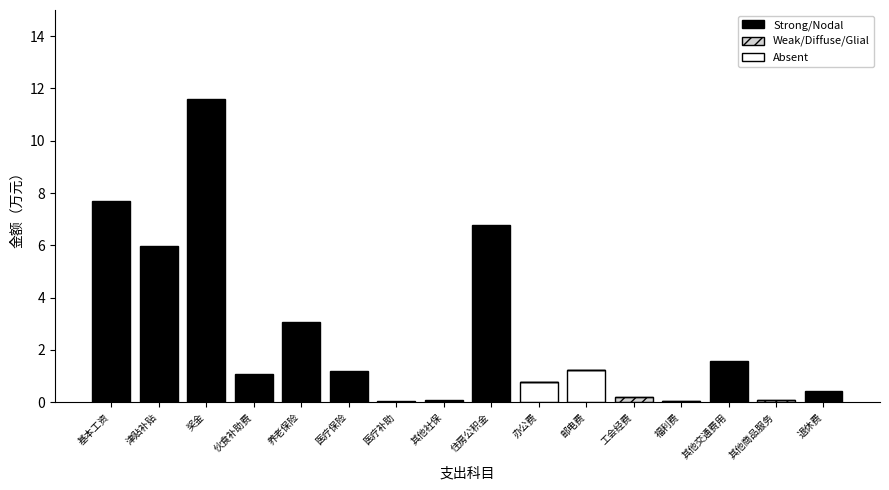

What is the total value across all series at 伙食补助费?

1.1